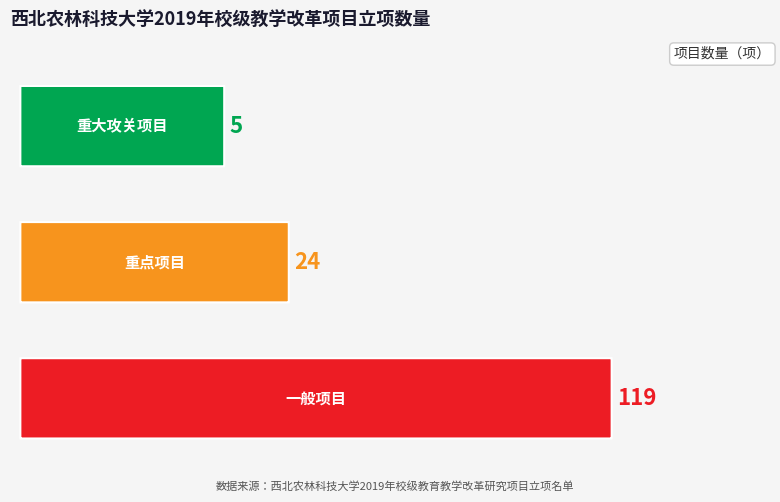

Count the number of values greater than 24.

1